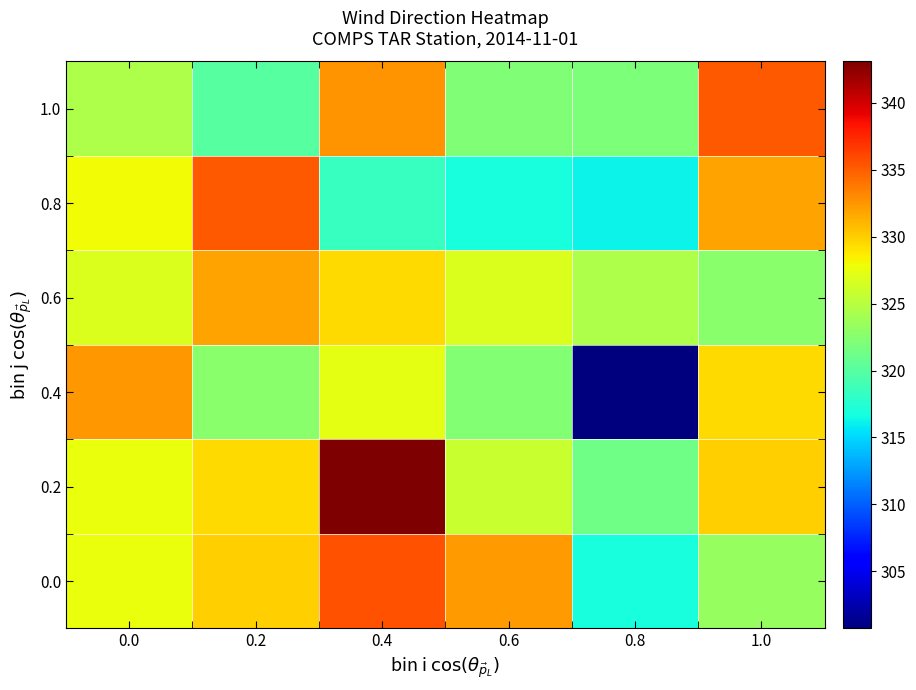

At how many categories does at least one series exceed 309?

6